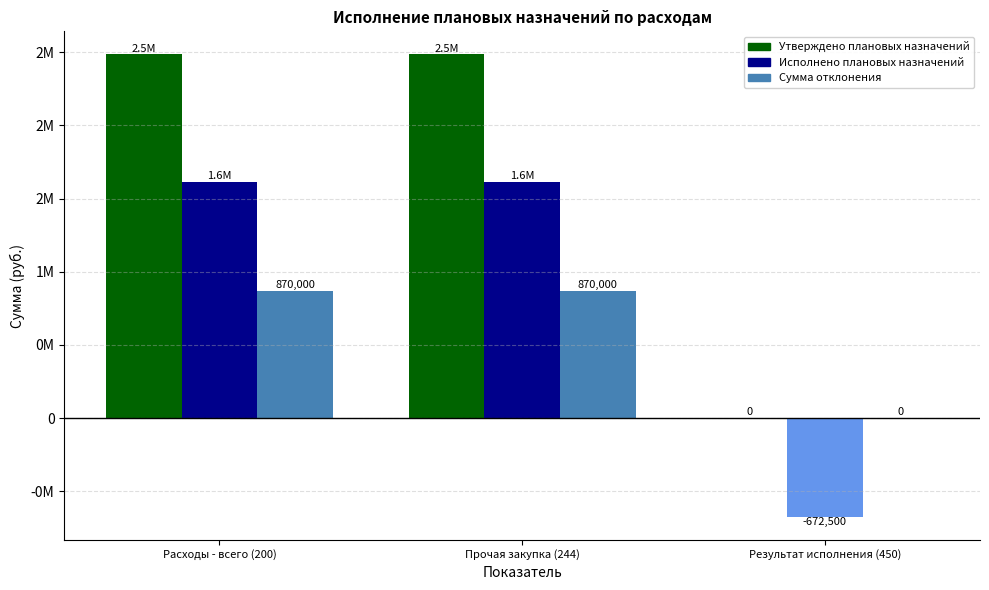

What position from the left is Результат исполнения (450)?

3